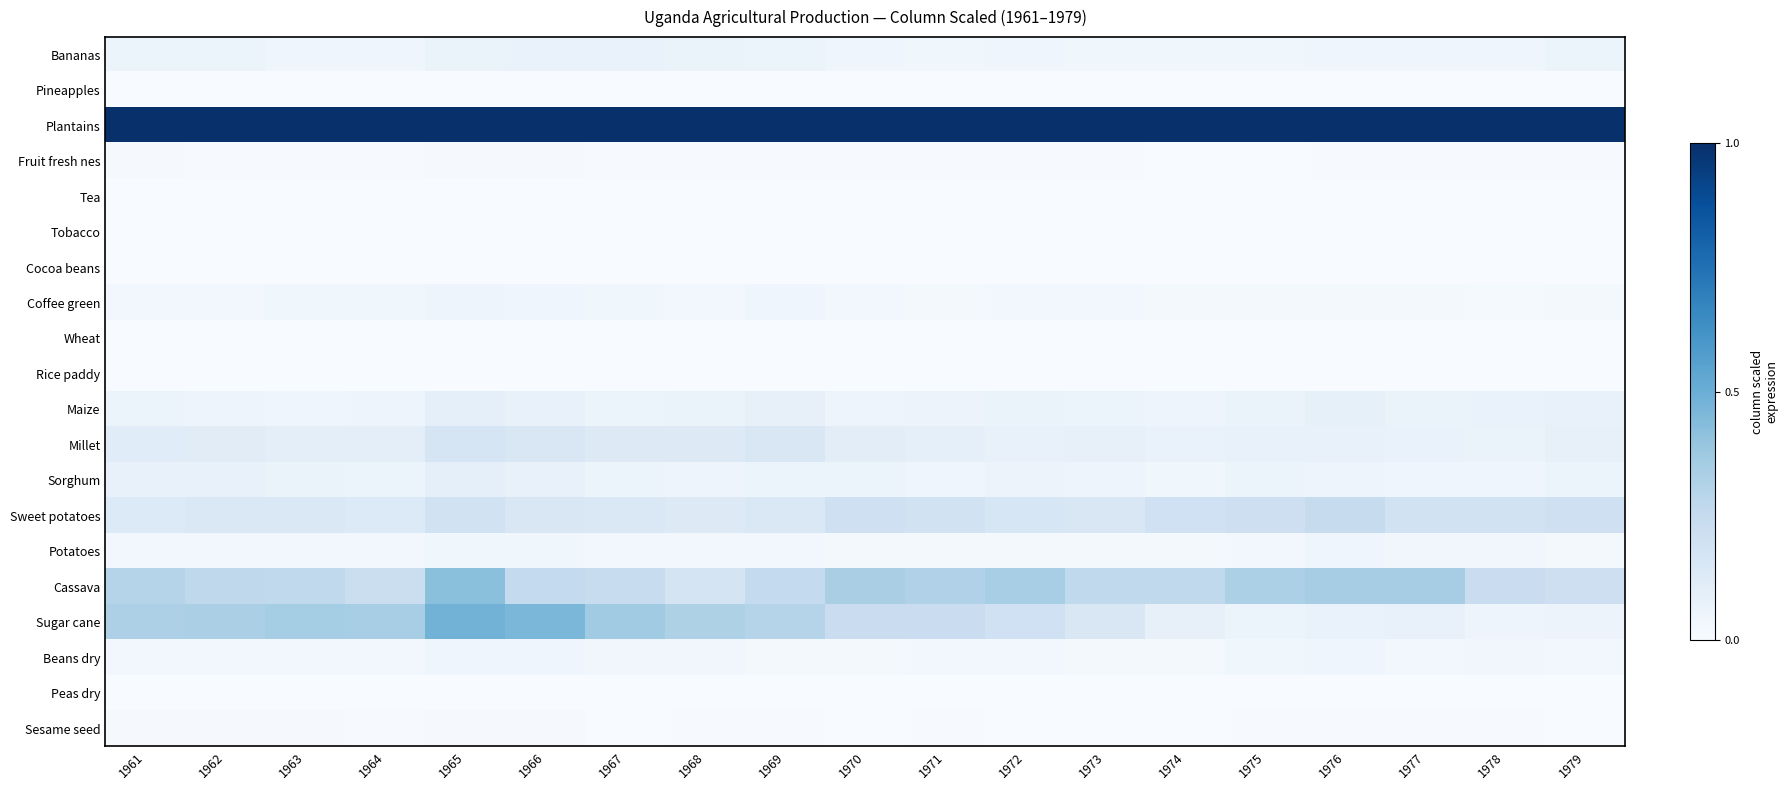

What is the difference between the highest and lowest values at 1975?

1.0